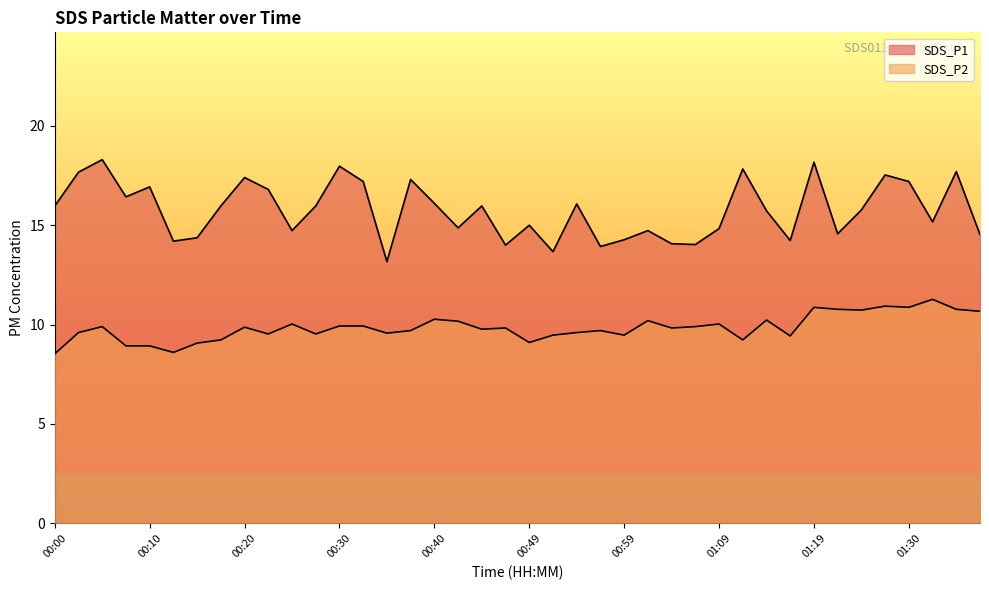

Reading right to left, what are all the values shown in this chart?

SDS_P1: 01:37=14.5	01:35=17.7	01:32=15.2	01:30=17.2	01:27=17.5	01:25=15.8	01:22=14.6	01:19=18.2	01:17=14.2	01:14=15.7	01:12=17.8	01:09=14.8	01:07=14.0	01:04=14.1	01:02=14.7	00:59=14.3	00:57=13.9	00:54=16.1	00:52=13.7	00:49=15.0	00:47=14.0	00:45=16.0	00:42=14.9	00:40=16.1	00:37=17.3	00:35=13.2	00:32=17.2	00:30=18.0	00:27=16.0	00:25=14.7	00:22=16.8	00:20=17.4	00:17=16.0	00:15=14.4	00:13=14.2	00:10=16.9	00:08=16.4	00:05=18.3	00:03=17.7	00:00=16.0
SDS_P2: 01:37=10.7	01:35=10.8	01:32=11.3	01:30=10.9	01:27=10.9	01:25=10.7	01:22=10.8	01:19=10.9	01:17=9.4	01:14=10.2	01:12=9.2	01:09=10.0	01:07=9.9	01:04=9.8	01:02=10.2	00:59=9.5	00:57=9.7	00:54=9.6	00:52=9.5	00:49=9.1	00:47=9.8	00:45=9.8	00:42=10.2	00:40=10.3	00:37=9.7	00:35=9.6	00:32=9.9	00:30=9.9	00:27=9.5	00:25=10.0	00:22=9.5	00:20=9.9	00:17=9.2	00:15=9.1	00:13=8.6	00:10=8.9	00:08=8.9	00:05=9.9	00:03=9.6	00:00=8.5